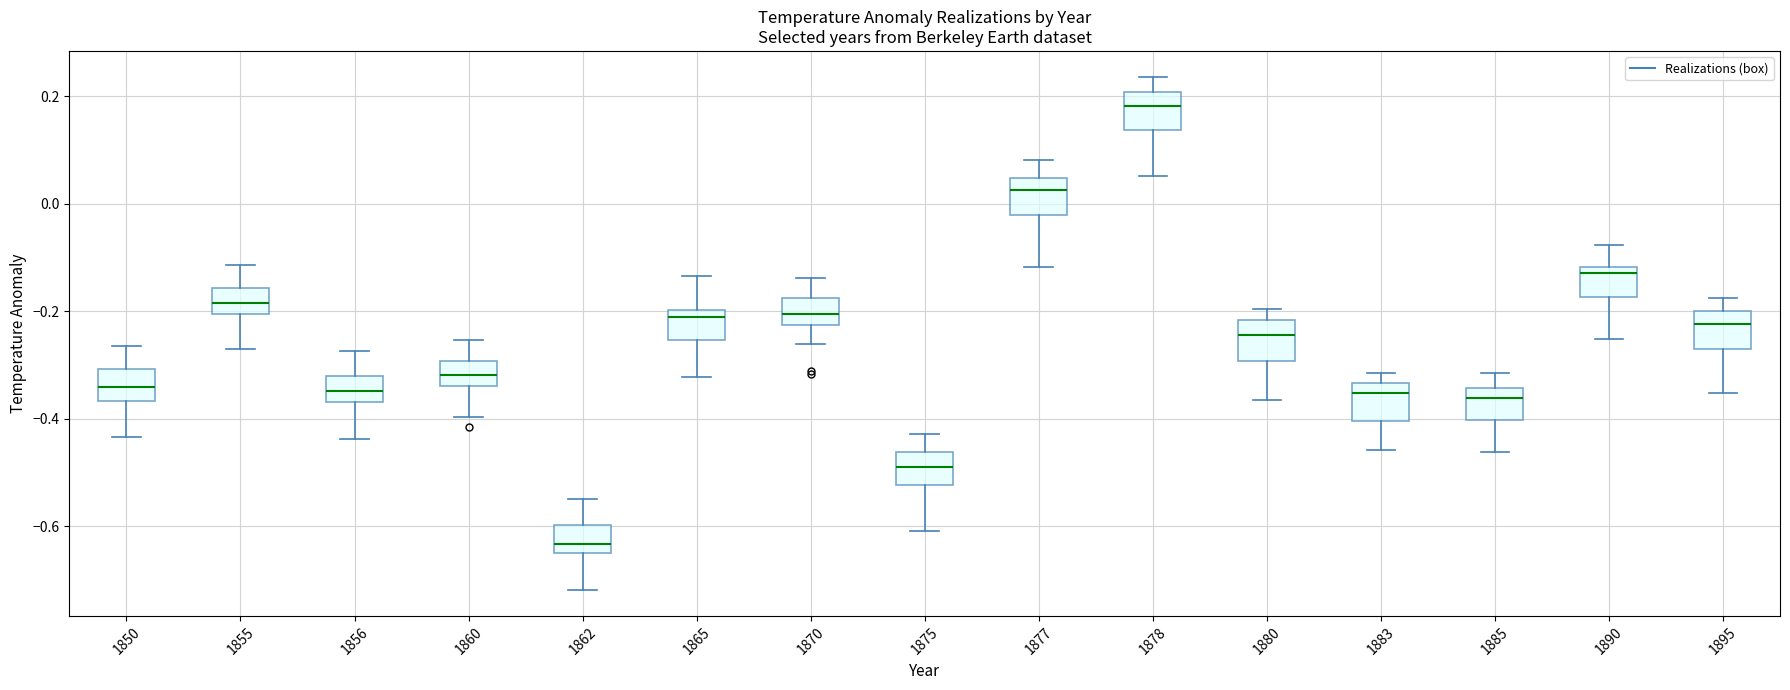

Which box's median line is the highest?

1878